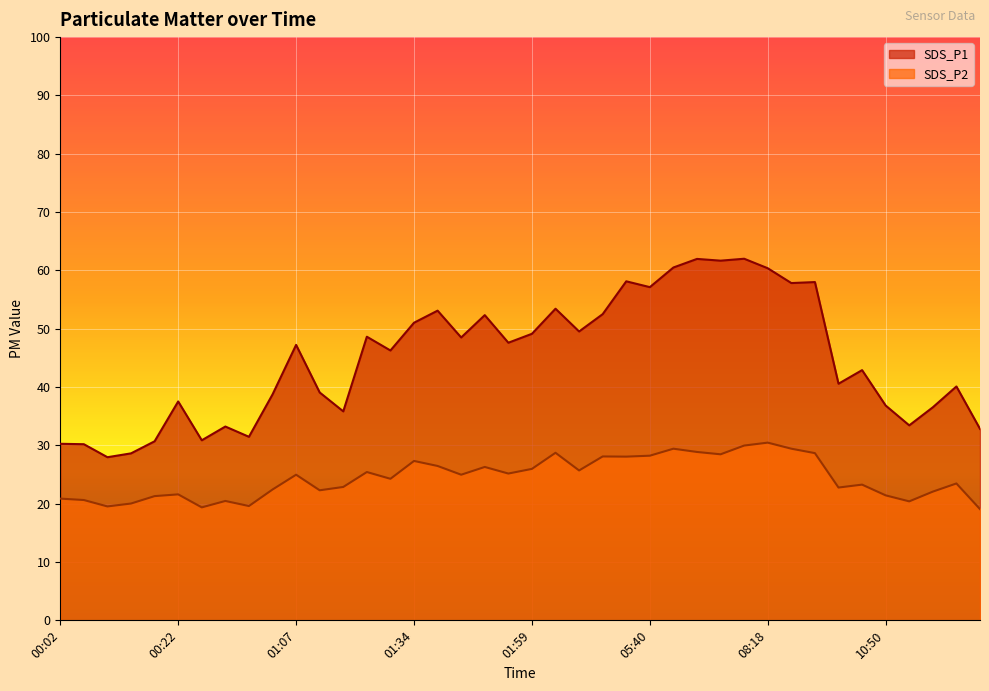

What is the difference between the maximum and minimum values in the SDS_P1 series?

34.0